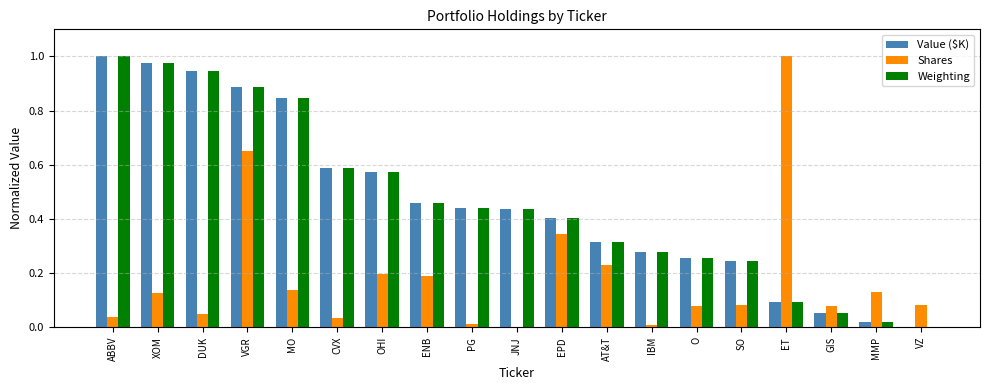

The Value ($K) series shows 0.1 at SO. True or false?

False